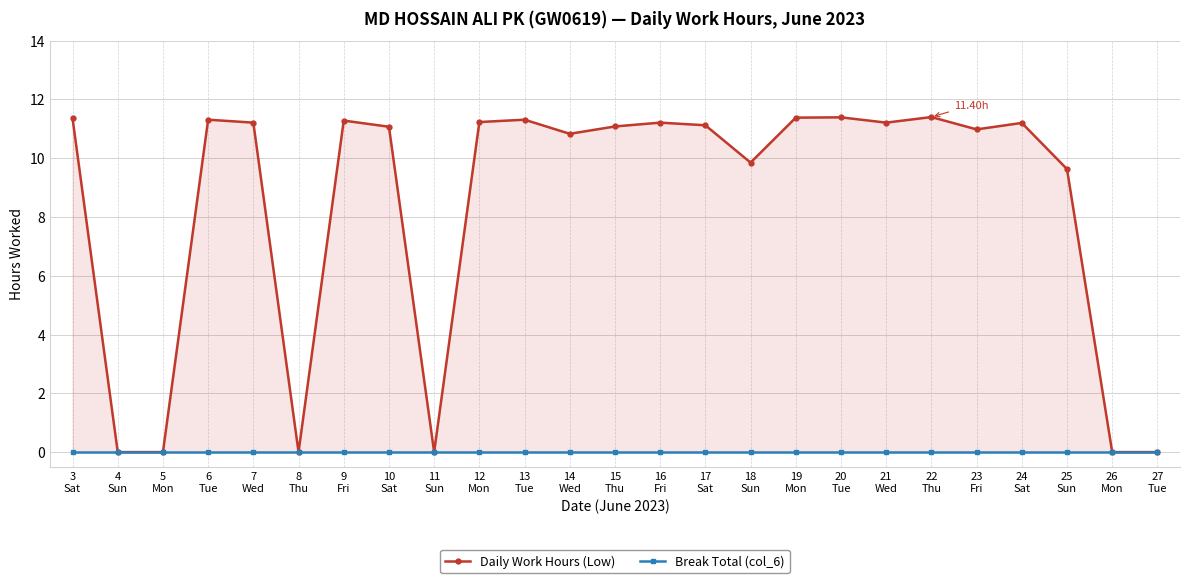

Which series has the widest spread of values?

Daily Work Hours (Low)